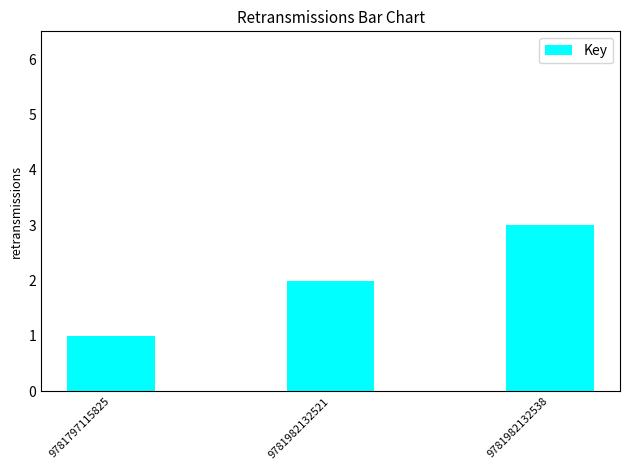

What is the sum of the values at 9781982132538 and 9781982132521?

5